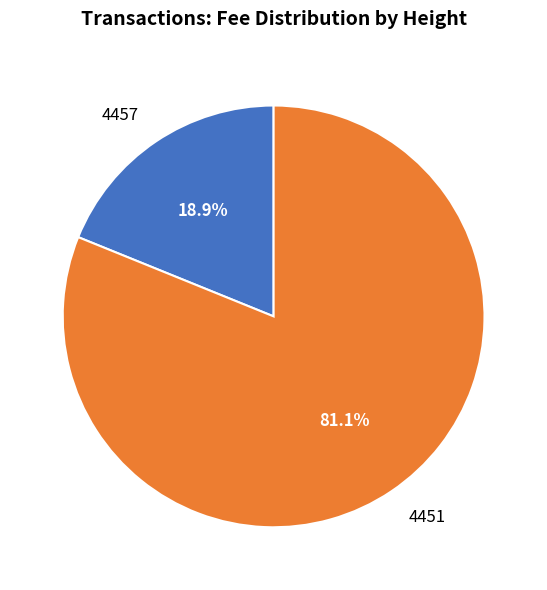

How much of the chart is everything except 4451?

18.9%